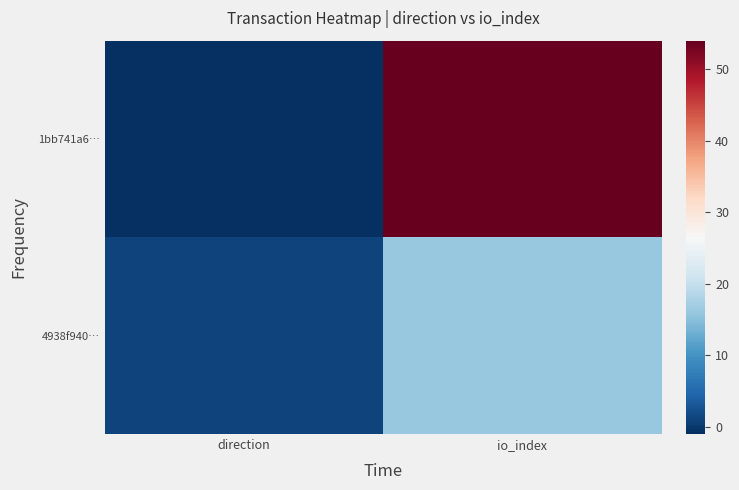

Reading right to left, extract all data points from this chart.

1bb741a6…: io_index=54	direction=-1
4938f940…: io_index=16	direction=1